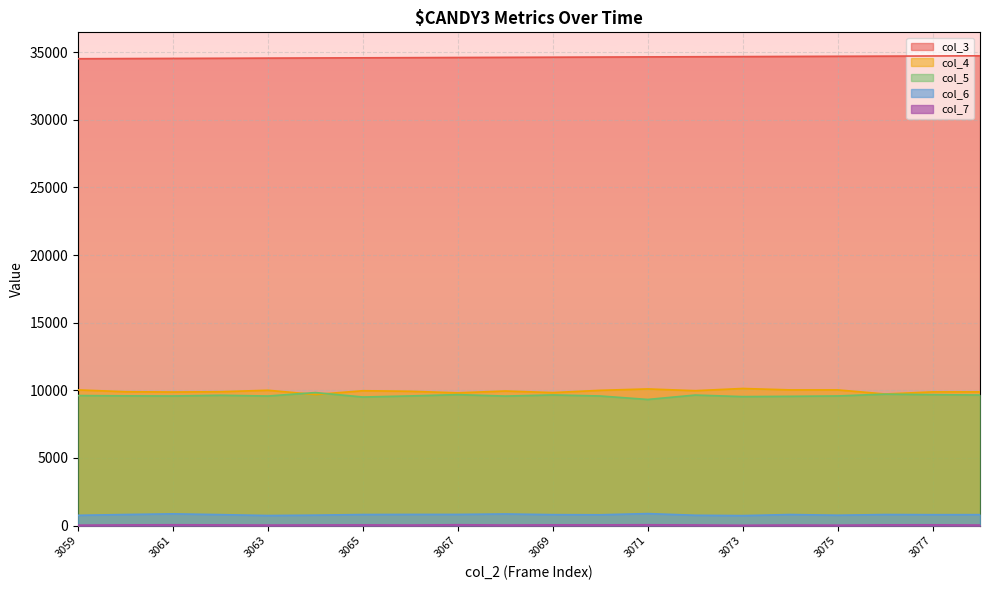

Where does the col_5 series first go above 9590?

3059